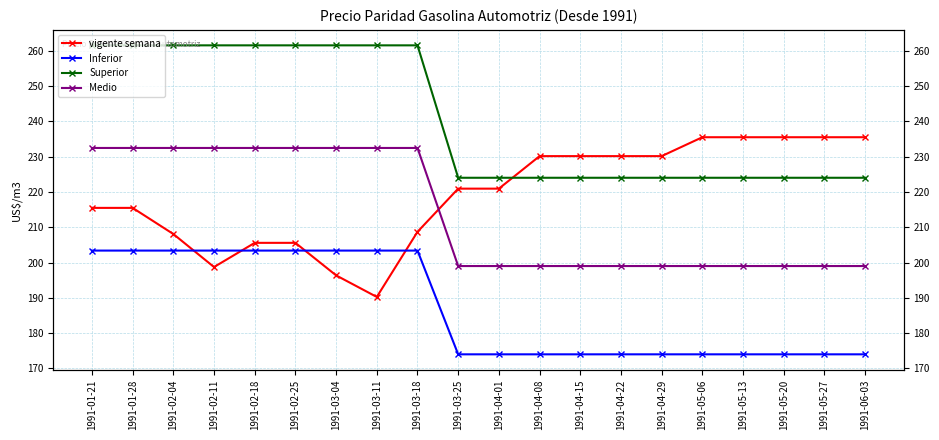

True or false: Inferior has more than 1 interior local peaks.

False